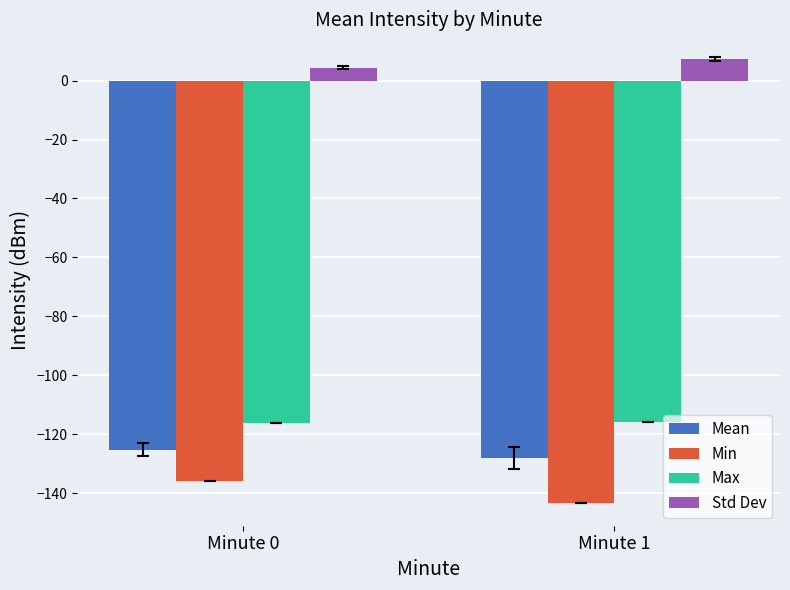

Which series changed the most between Minute 0 and Minute 1?

Min